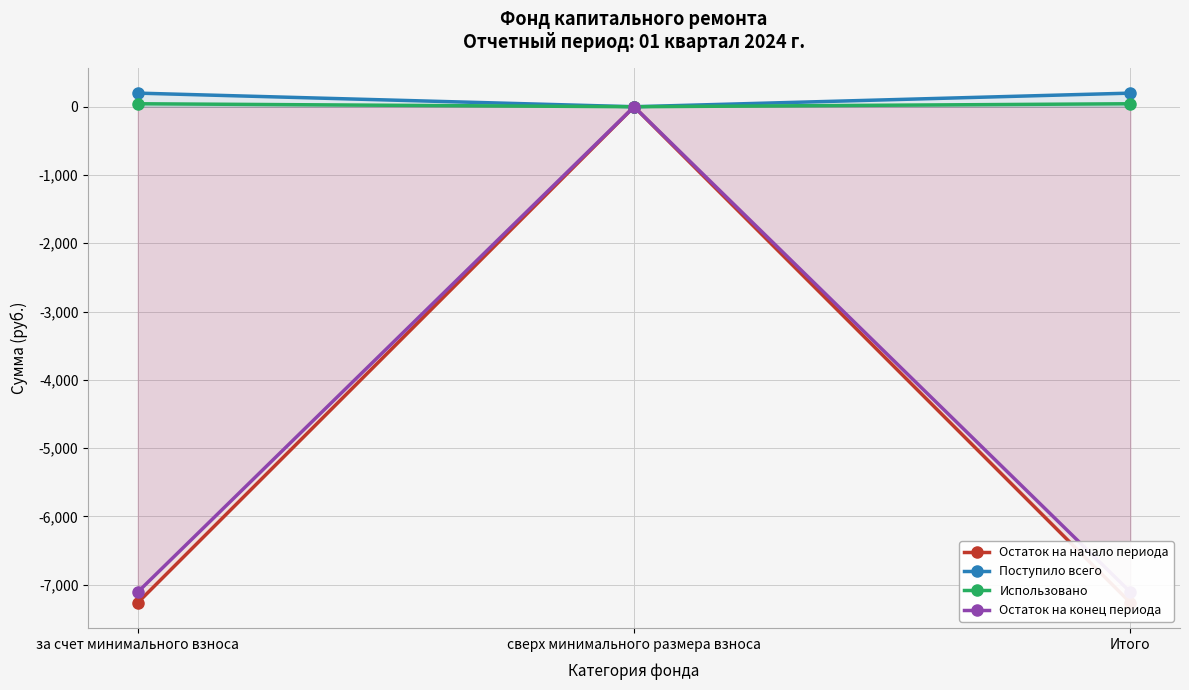

What is the label of the 1st point from the right?

Итого